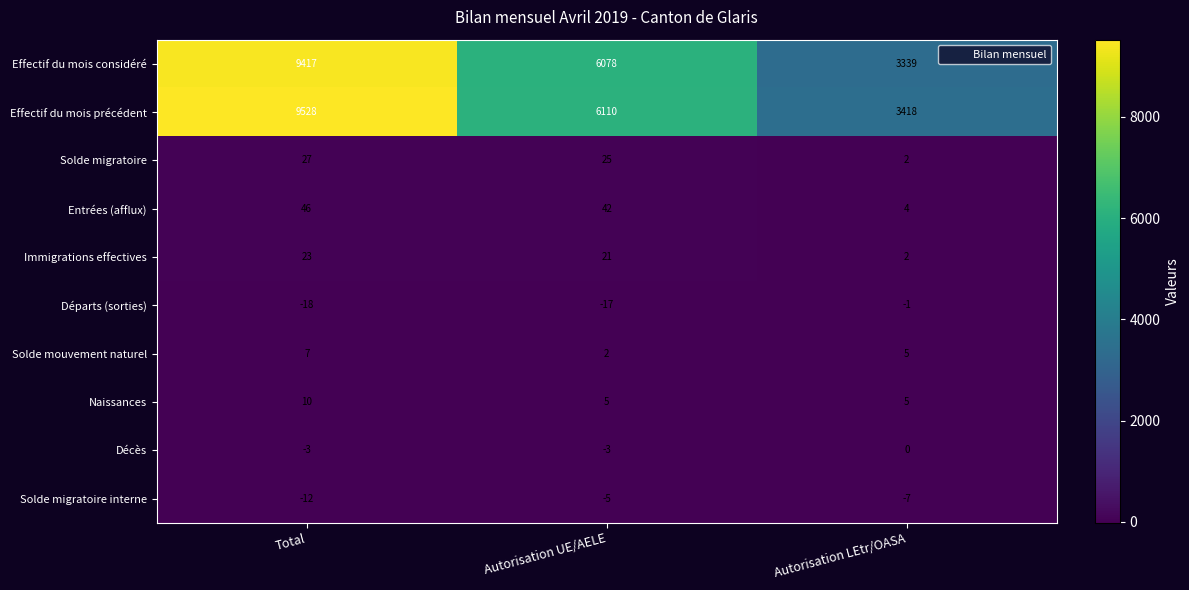

Which series has the largest range (max minus min)?

Effectif du mois précédent